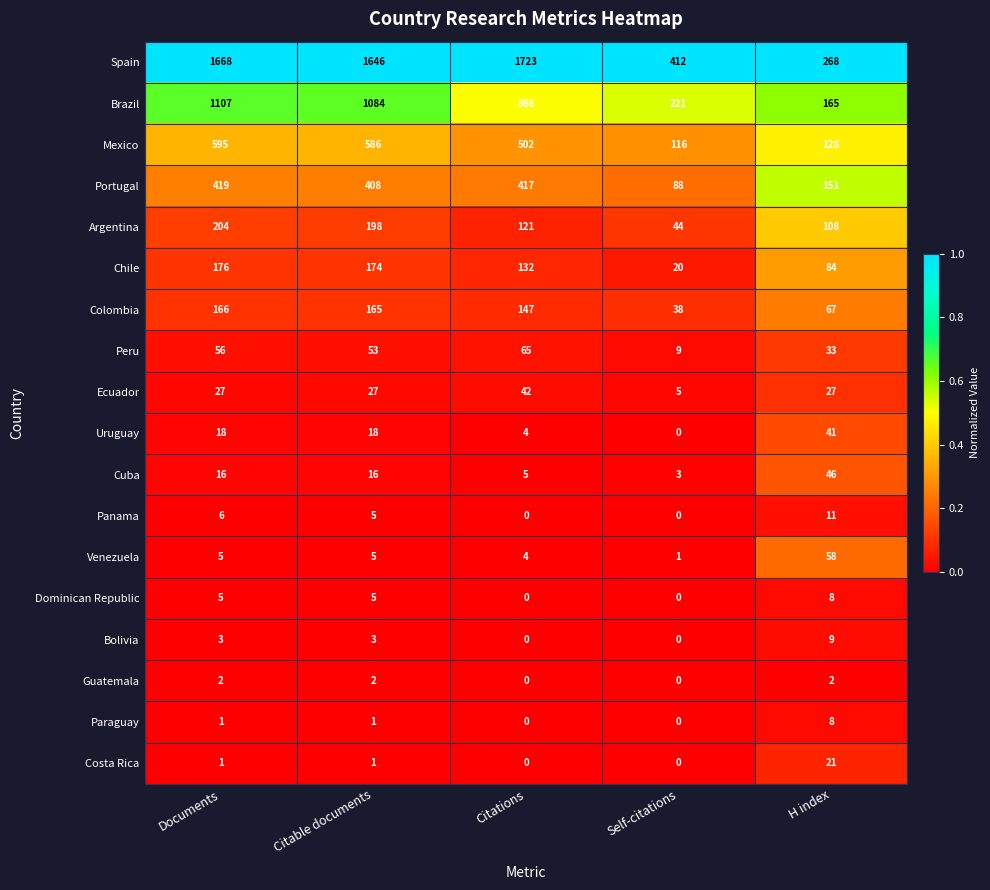

Which series has the widest spread of values?

Spain